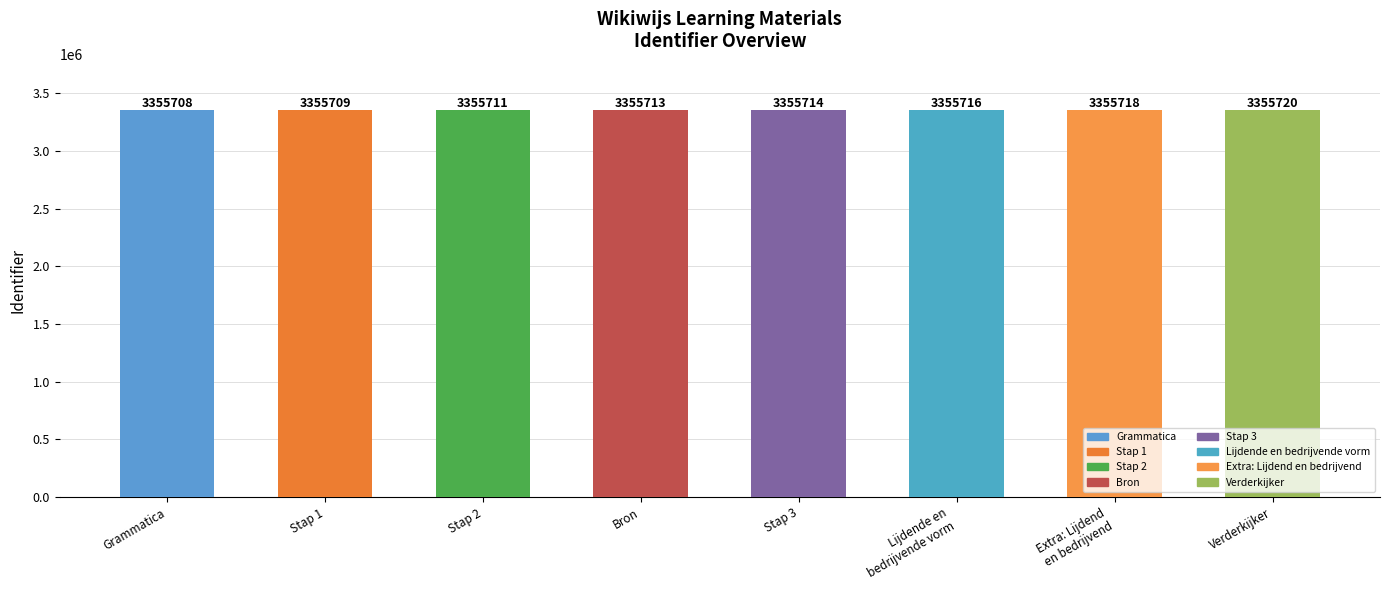

Does the chart contain stacked bars?

No